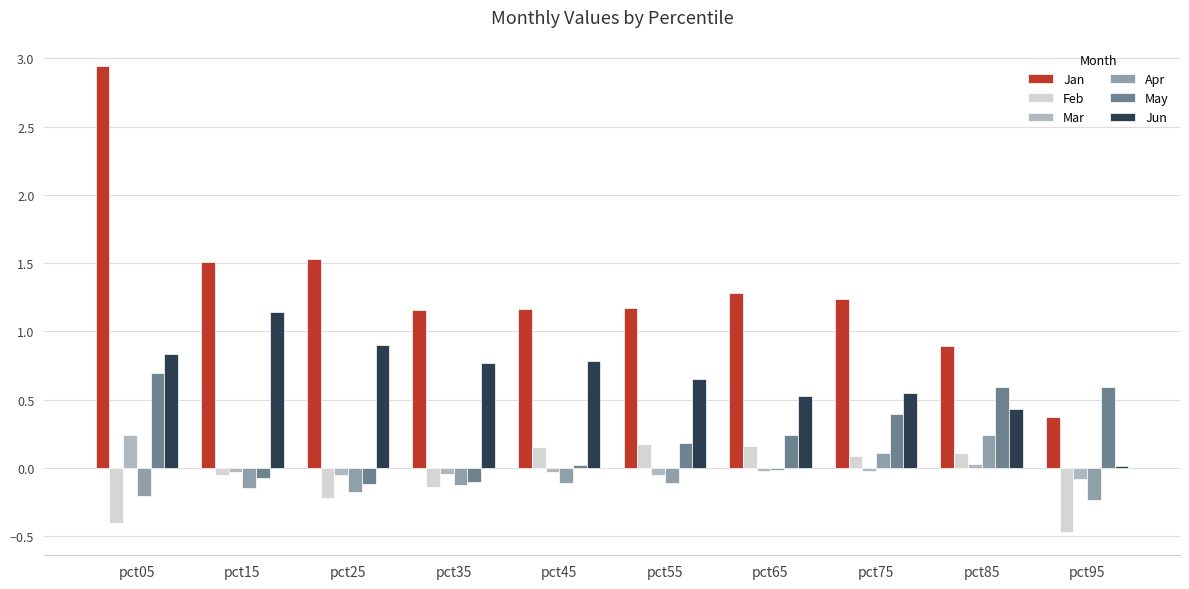

How many bars are there in each group?

6